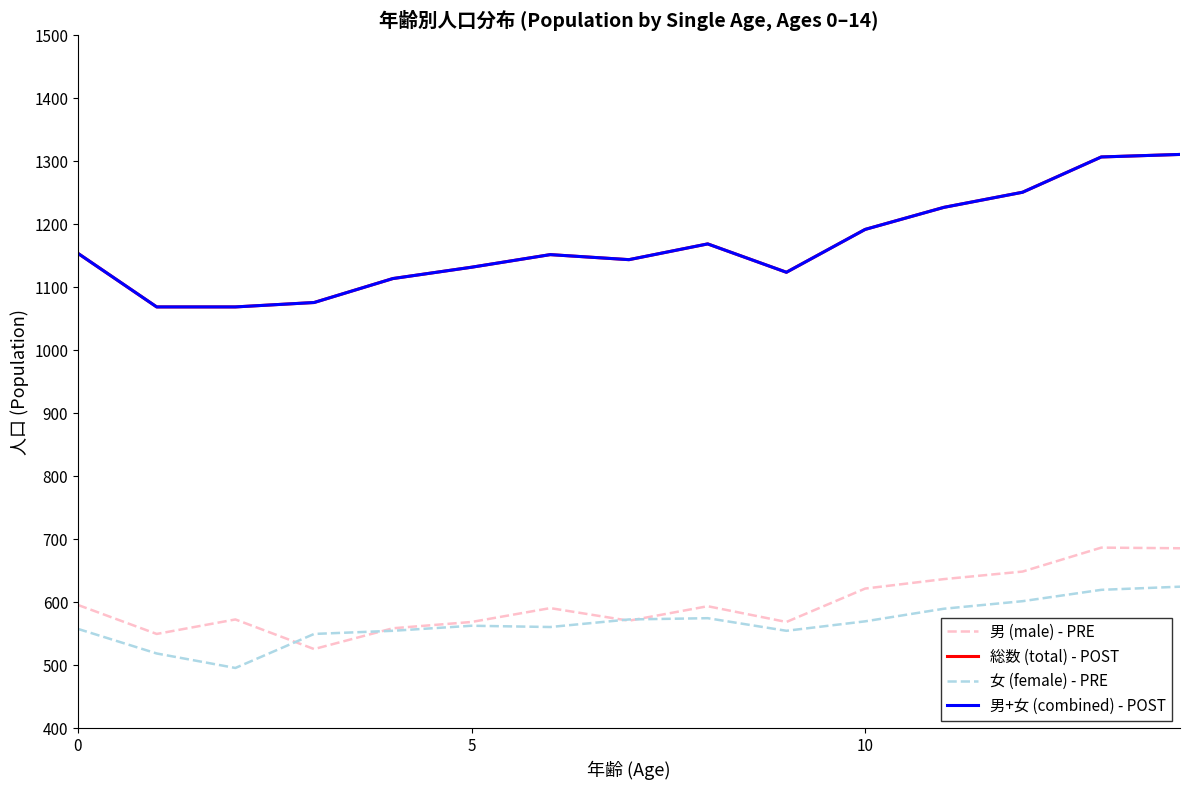

Is this an area chart (filled region under the line)?

No